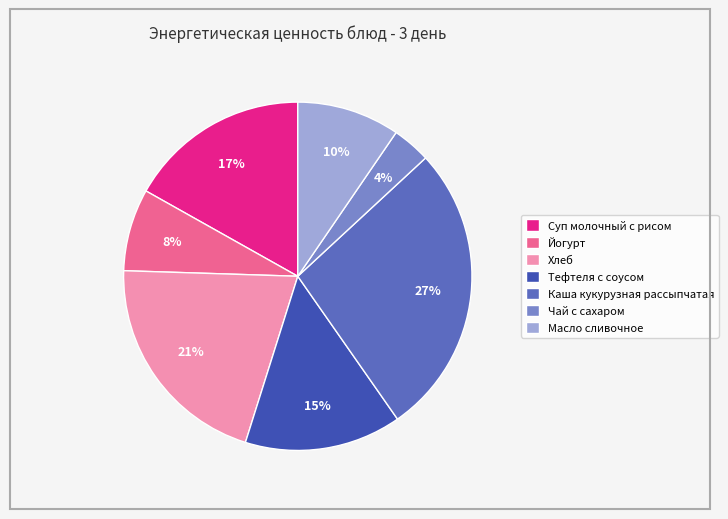

What percentage is the Суп молочный с рисом slice, to the nearest percent?

17%